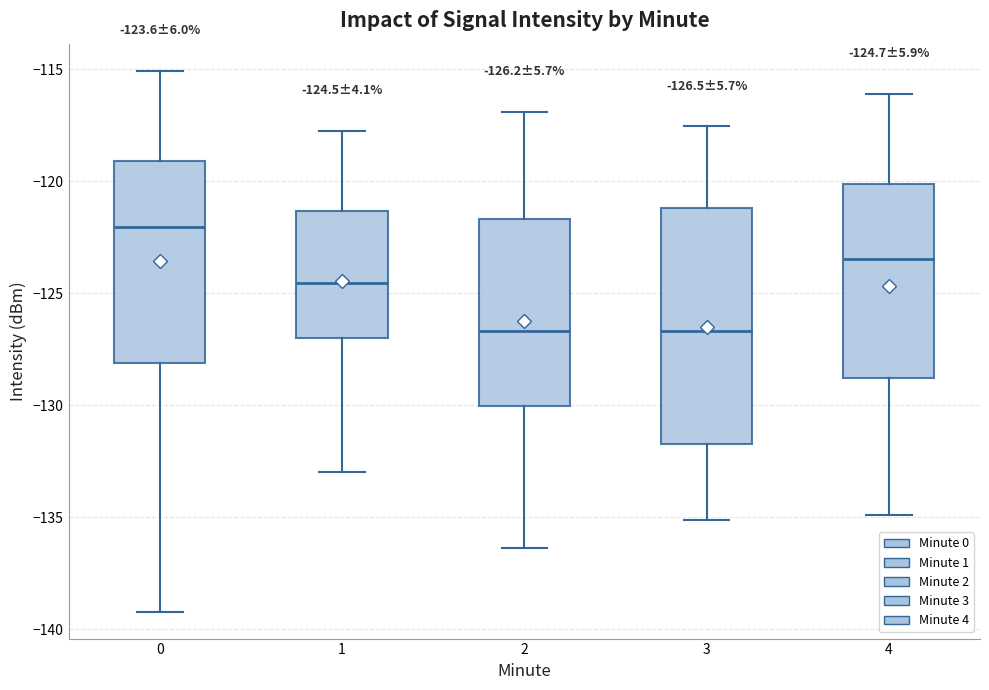

Which box is the tallest, from its lower edge to its upper edge?

3